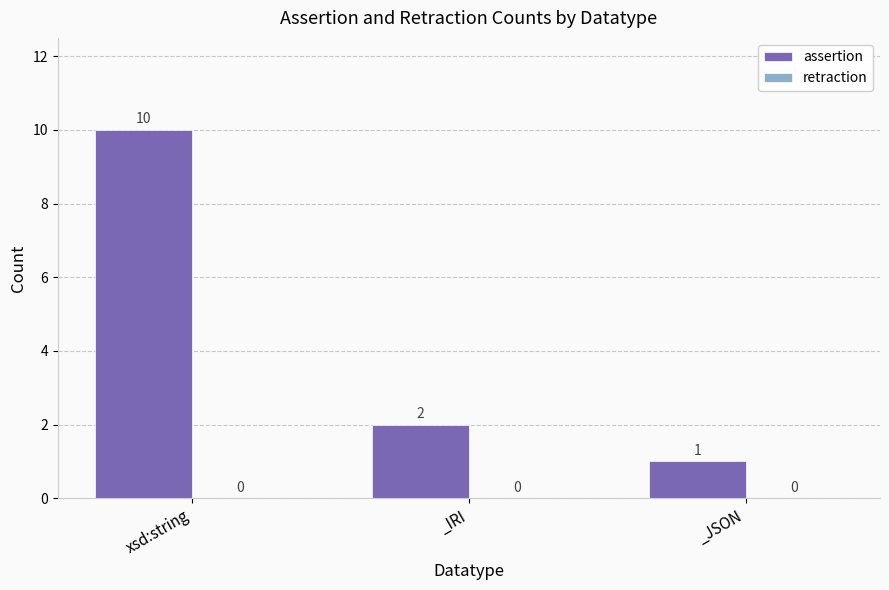

Between _JSON and xsd:string, which is larger?

xsd:string